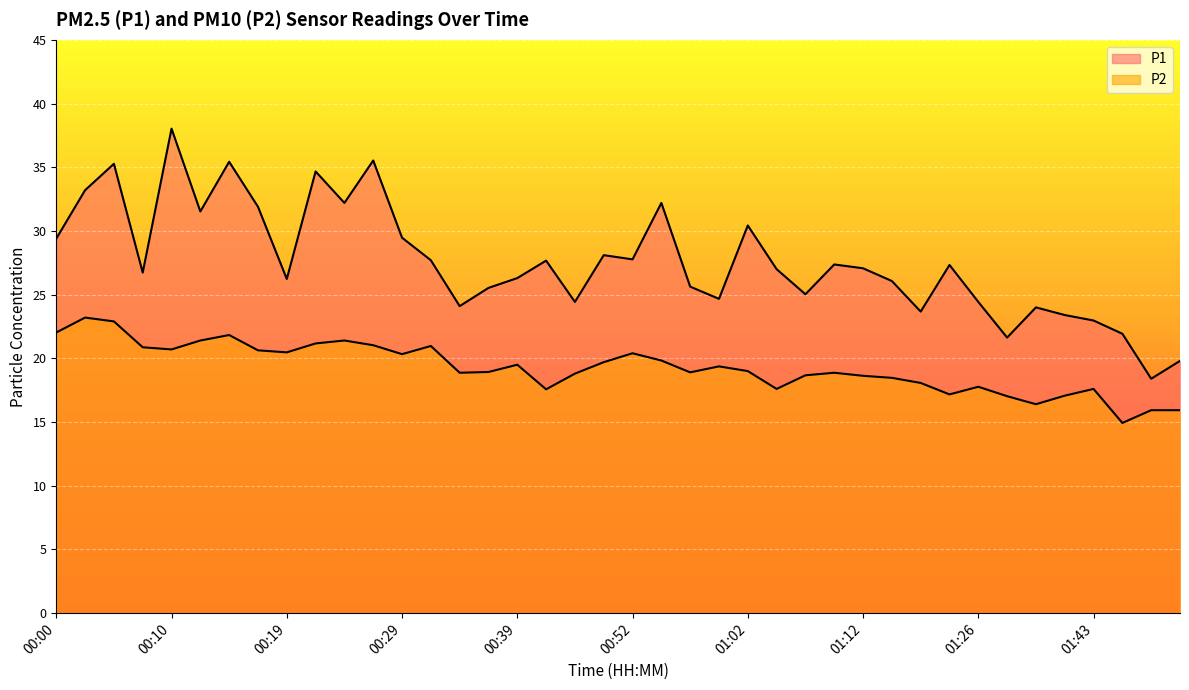

What is the minimum value shown in the chart?

14.9